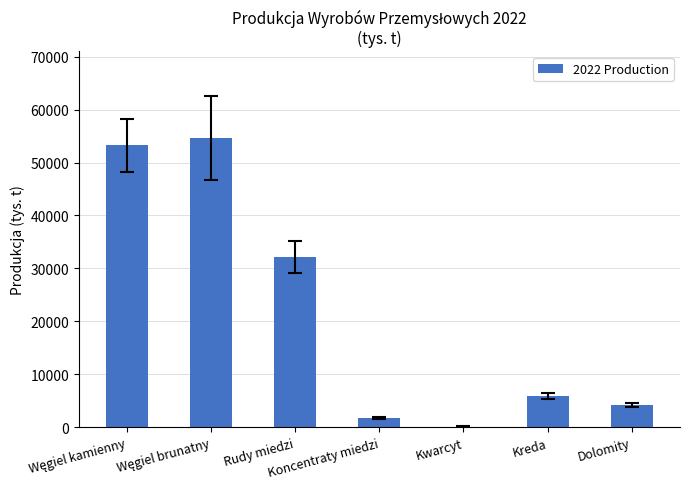

What is the maximum value shown in the chart?

54621